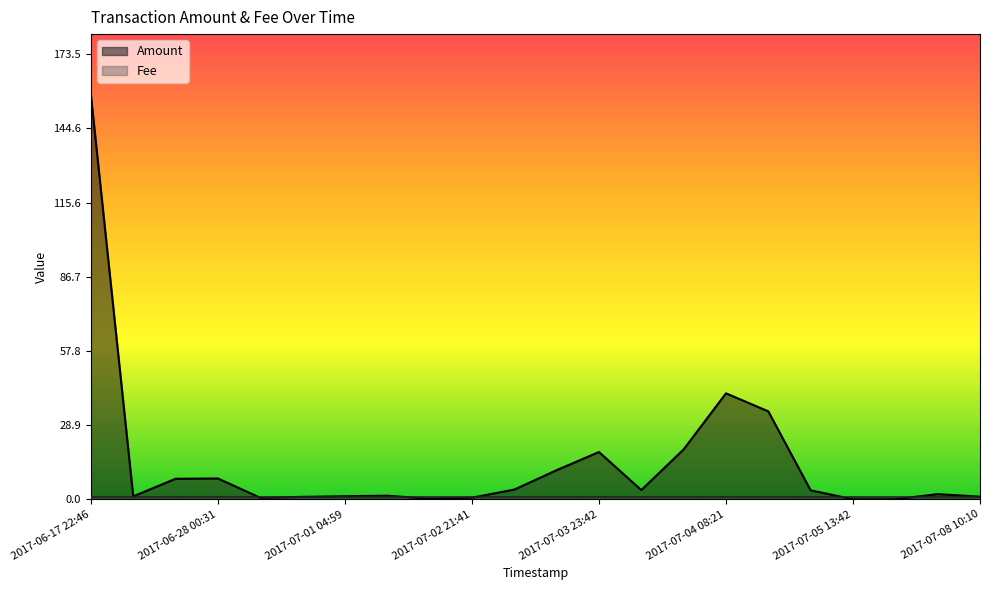

Reading left to right, list all the values displayed in this chart.

157.7	1.1	8.0	8.1	0.6	0.9	1.2	1.4	0.2	0.6	3.8	11.3	18.4	3.6	19.4	41.3	34.3	3.5	0.0	0.0	2.0	1.0